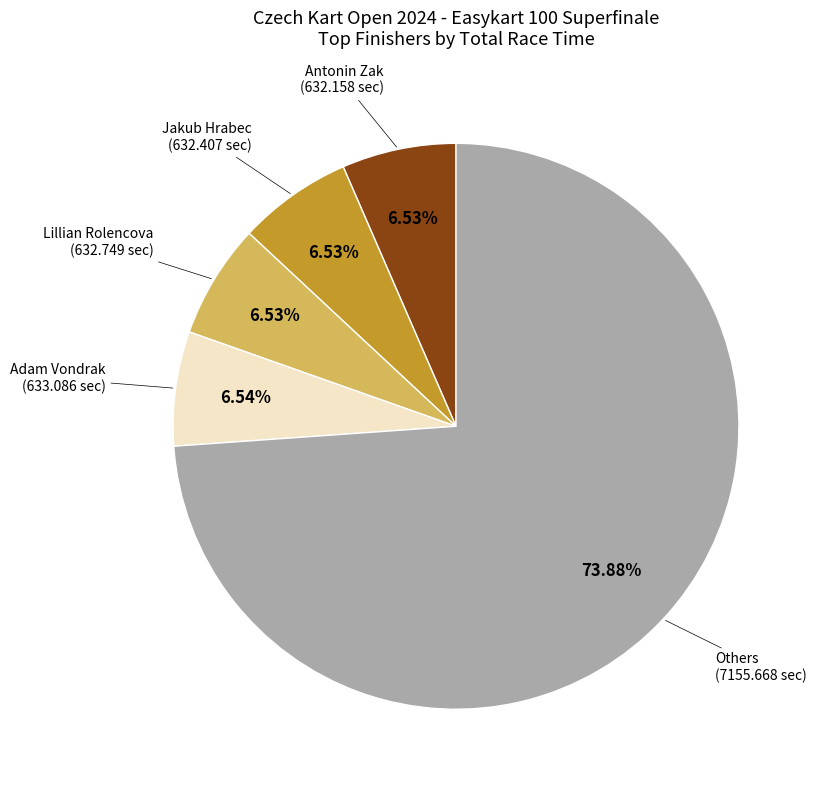

Does any single category account for the majority?

Yes